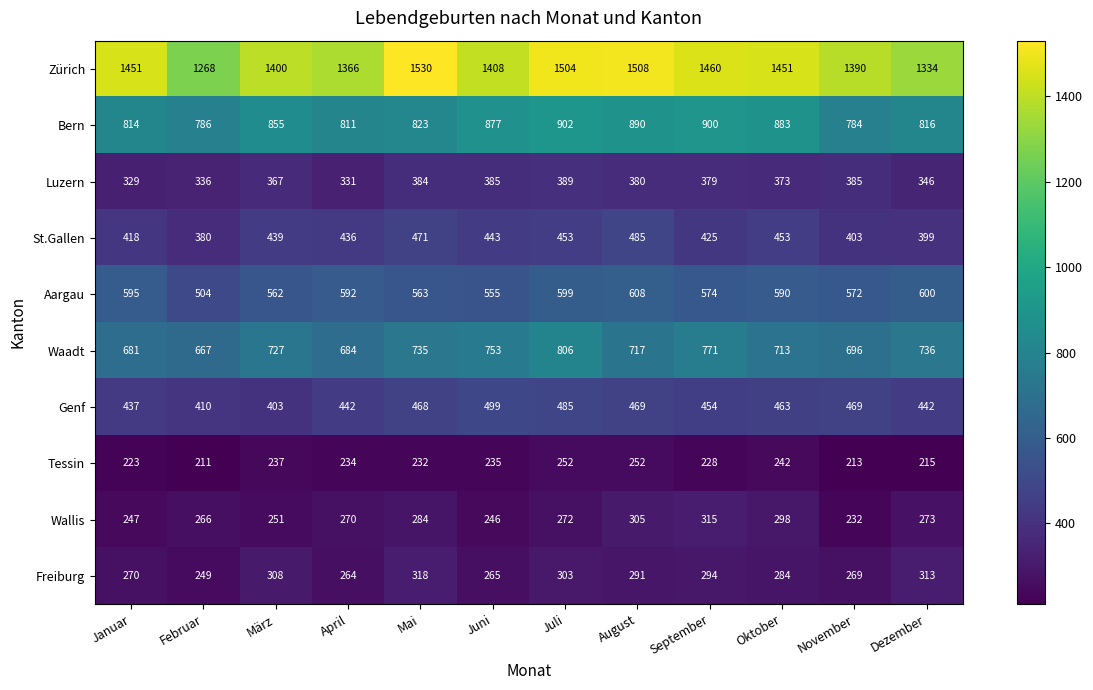

What is the spread (max minus min) of values at April?

1132